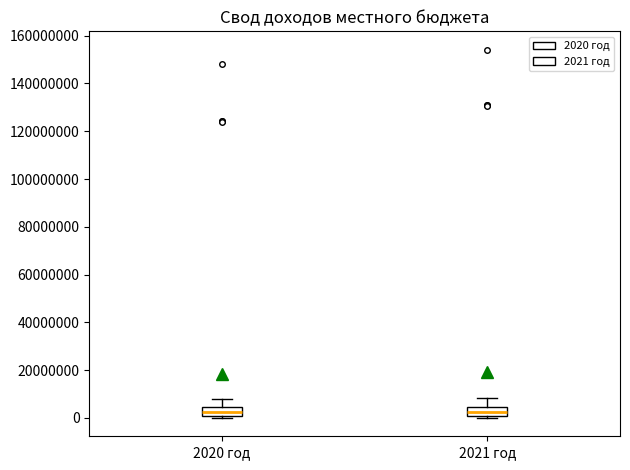

Reading left to right, transcribe this box plot: for each box, give where its median line is, the range the box spans, and where its two whiskers end, as read against the y-axis. The values are not printed on the chart, so give them approximately, as read against the axis.

2020 год: median 2000000, box 0 to 4000000, whiskers 0 (just below the box's lower edge) to 8000000
2021 год: median 2000000, box 0 to 4000000, whiskers 0 (just below the box's lower edge) to 8000000